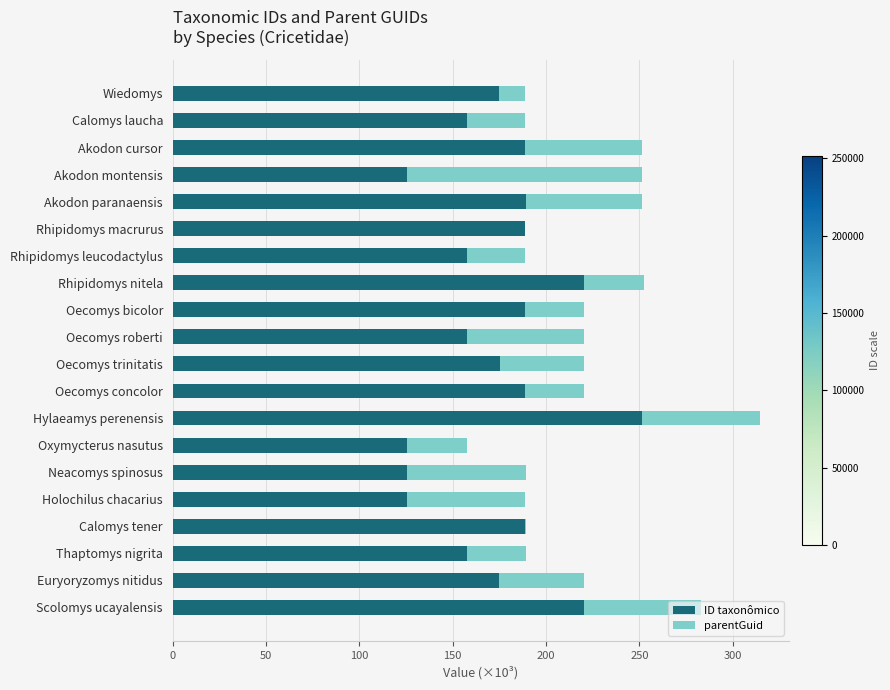

What is the sum of the ID taxonômico values at Calomys laucha and Oecomys trinitatis?

332.6